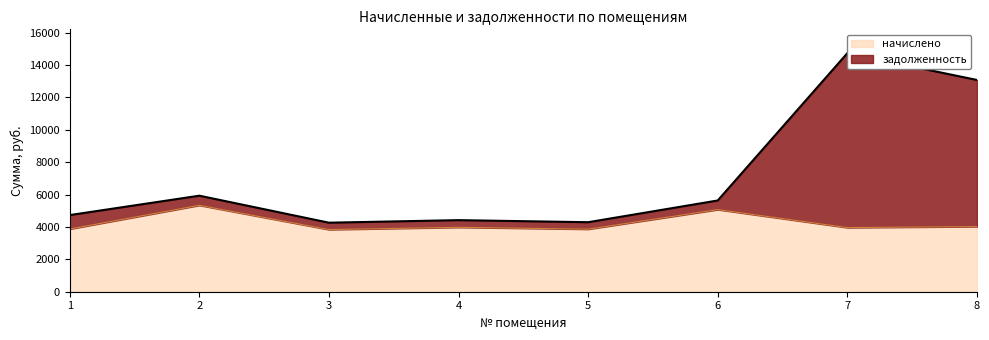

The начислено series shows 5072.2 at 6. True or false?

True